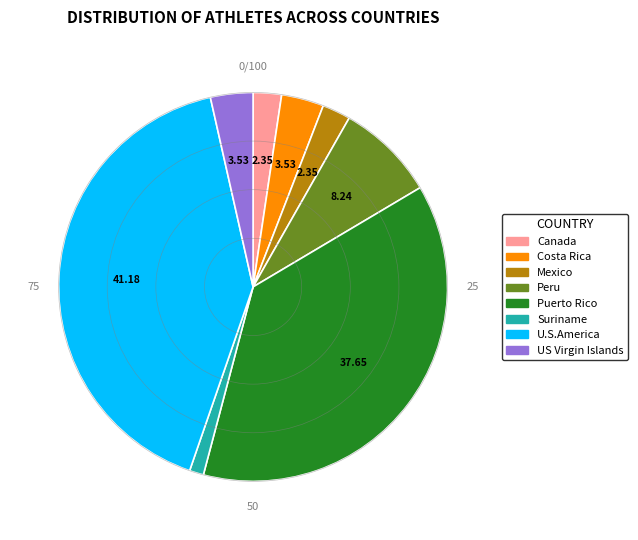

Is Costa Rica the majority of the pie?

No